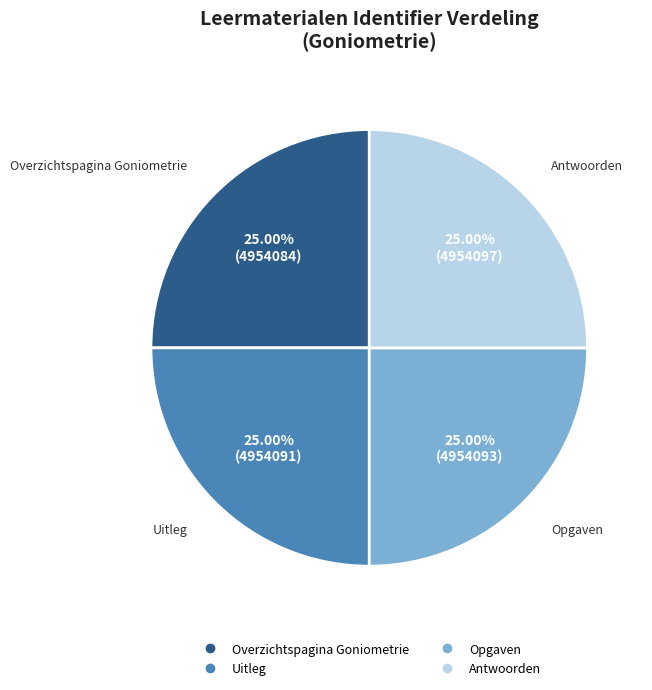

Is Overzichtspagina Goniometrie the majority of the pie?

No